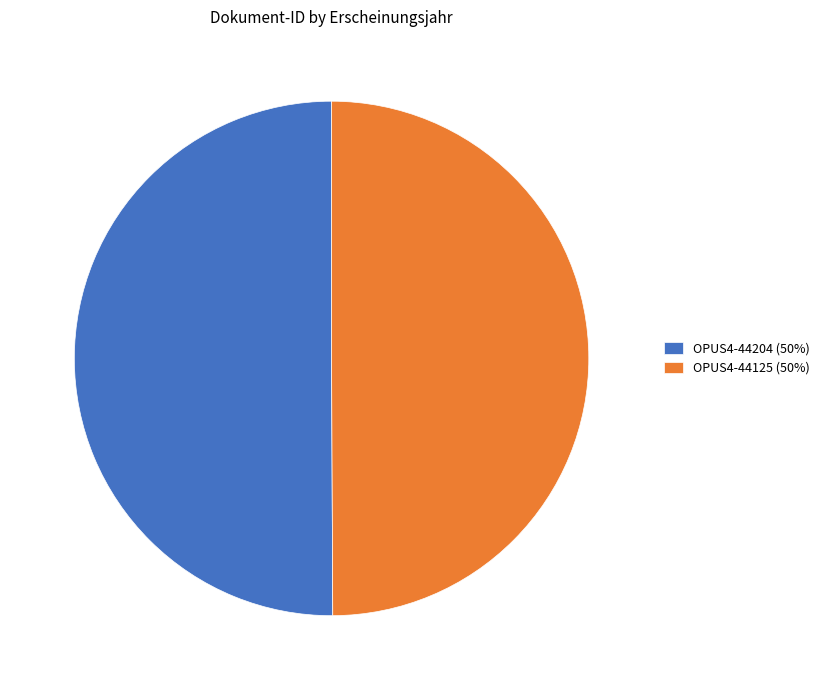

The OPUS4-44204 (50%) slice represents 62% of the pie. True or false?

False